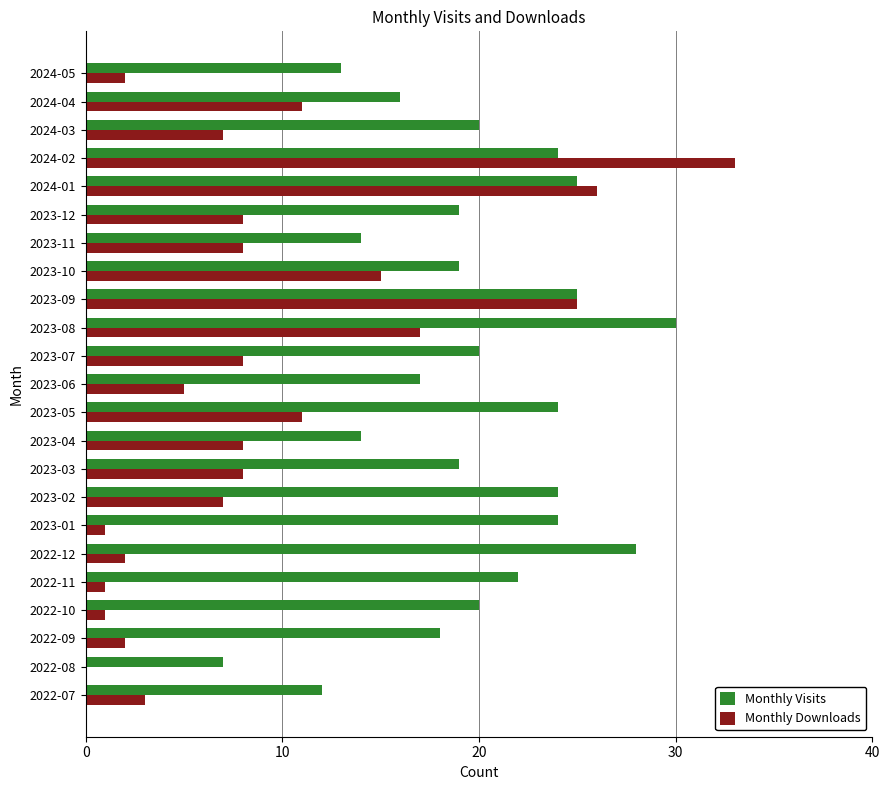

At which category is the sum across all series the highest?

2024-02